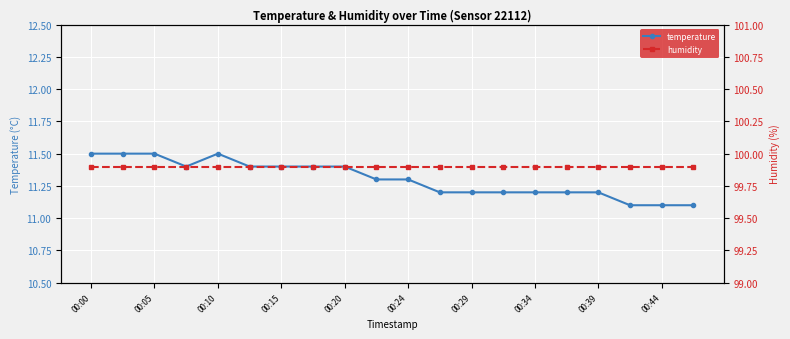

Which series has the widest spread of values?

temperature